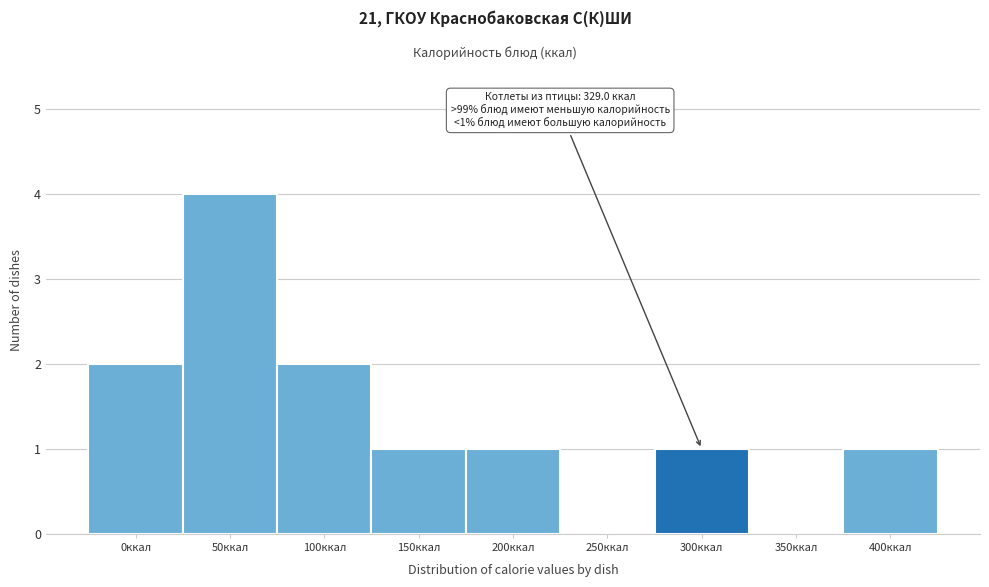

Reading right to left, extract all data points from this chart.

400ккал=1	350ккал=0	300ккал=1	250ккал=0	200ккал=1	150ккал=1	100ккал=2	50ккал=4	0ккал=2